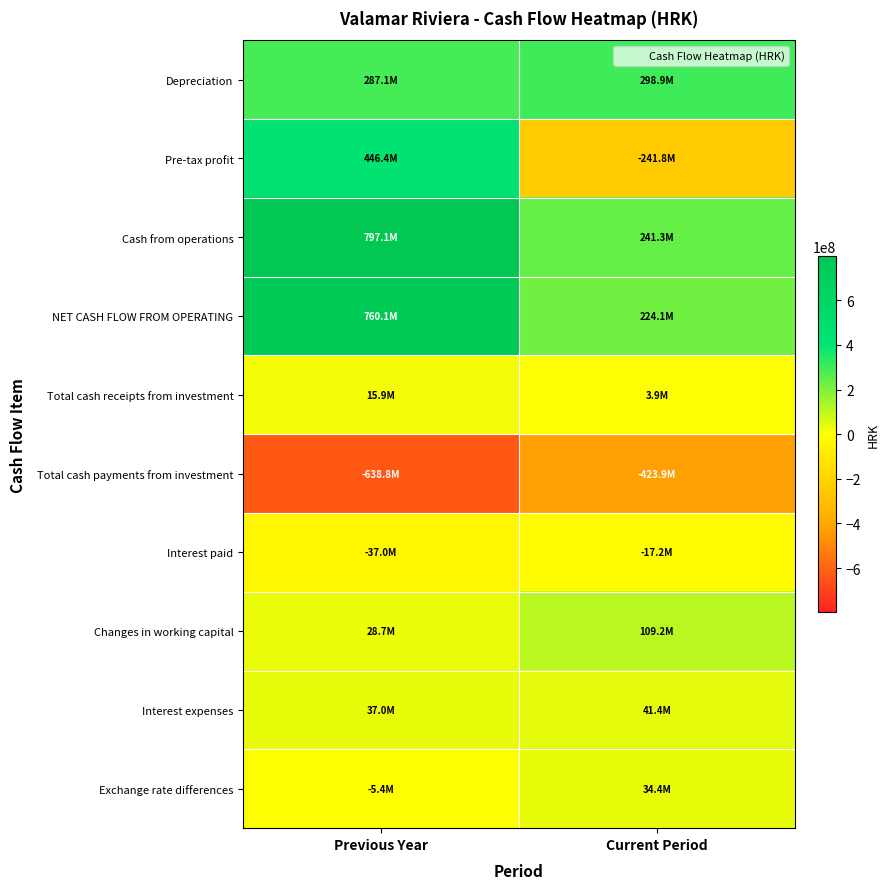

Which has a higher value, Current Period or Previous Year?

Current Period